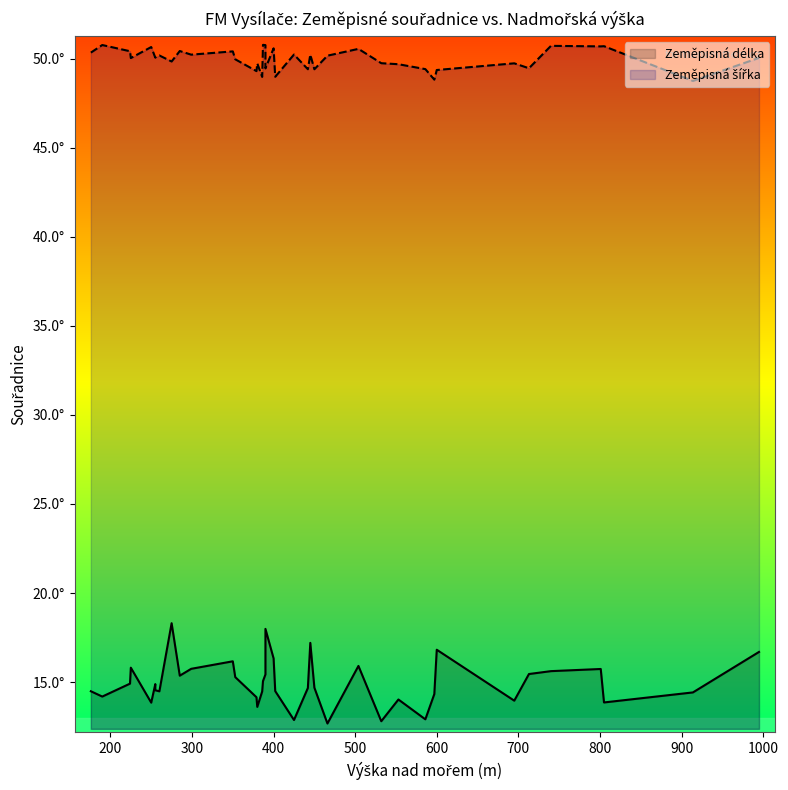

How many interior local peaks does the Zeměpisná šířka series have?

12